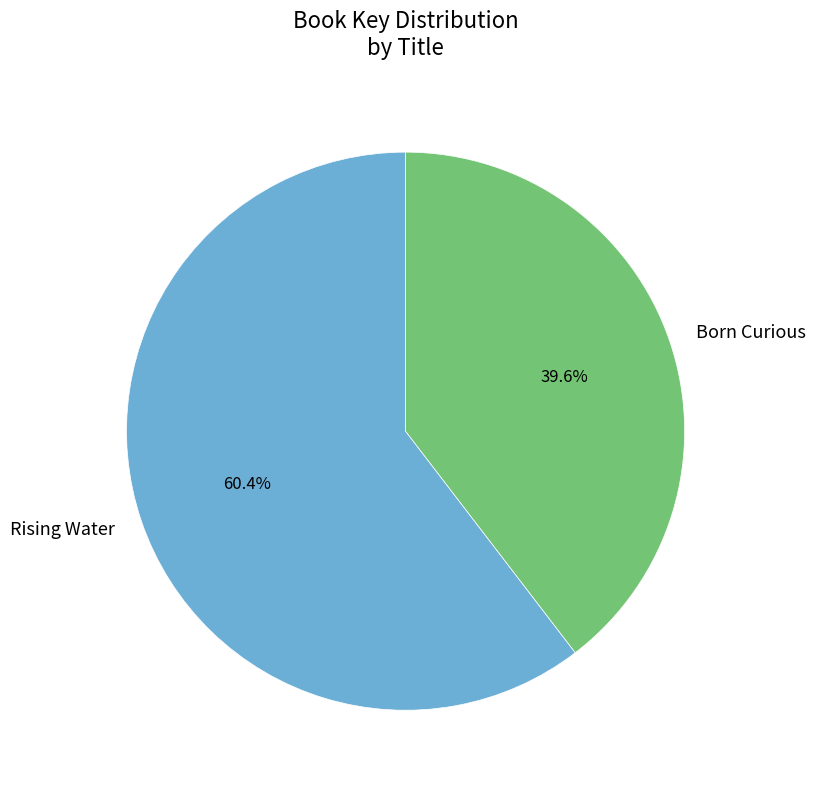

Does Rising Water account for over 50% of the chart?

Yes